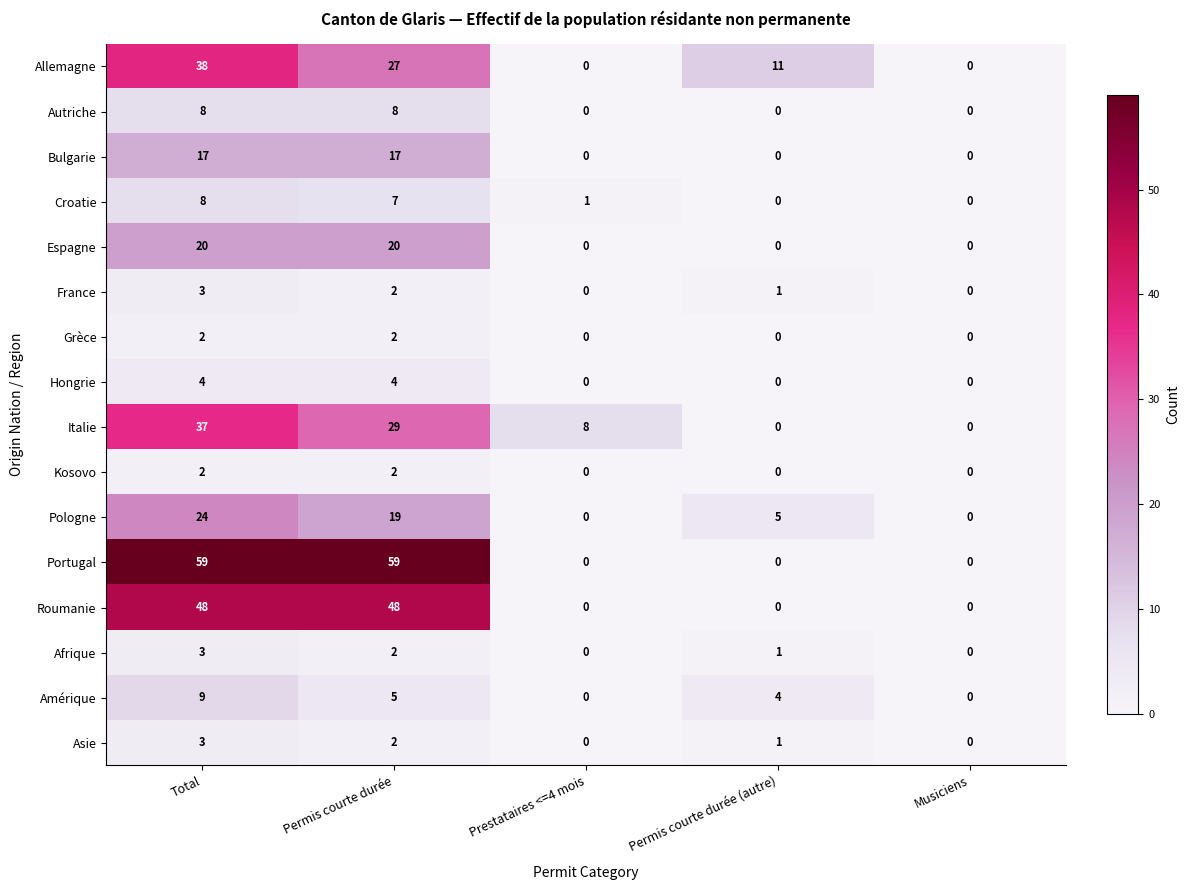

How many Portugal values are between 0 and 59?

5